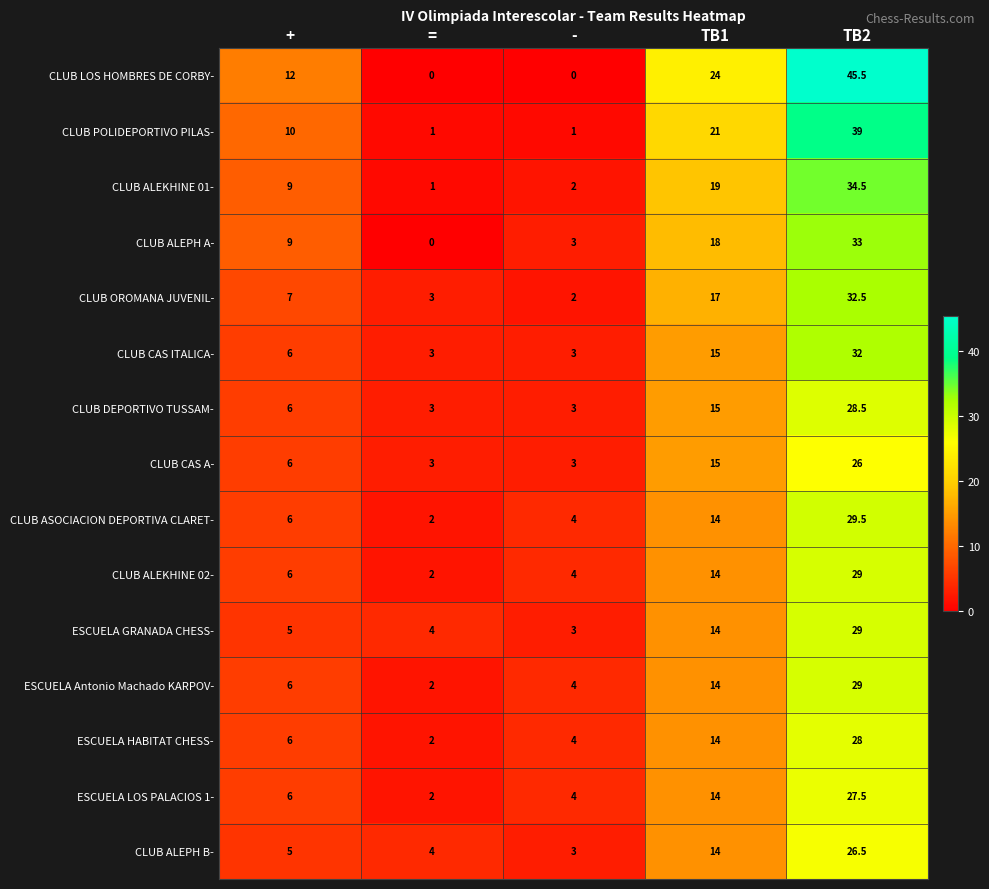

What is the difference between the CLUB ASOCIACION DEPORTIVA CLARET- values at TB1 and -?

10.0